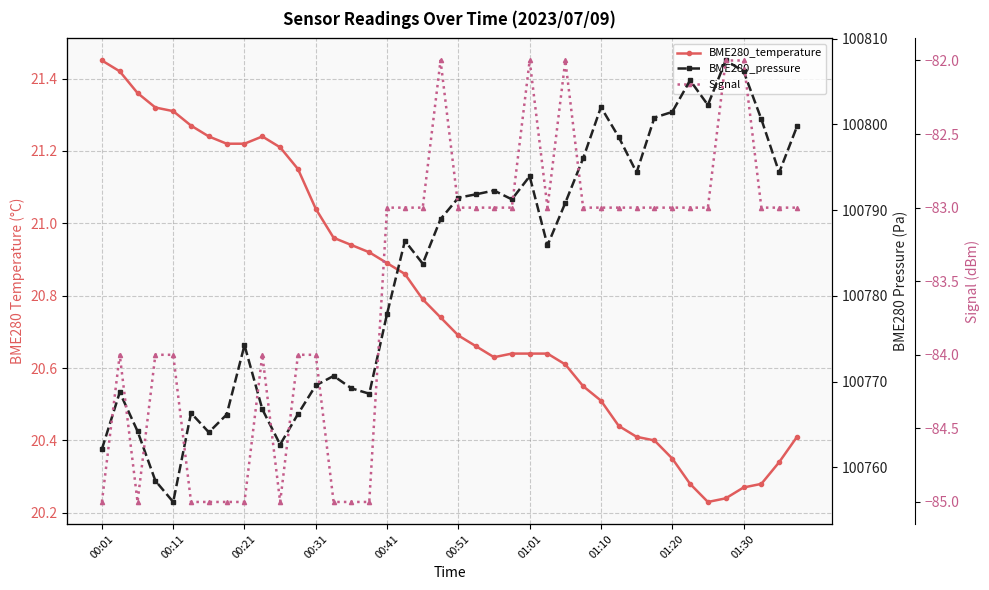

True or false: BME280_pressure and Signal intersect in this chart.

False